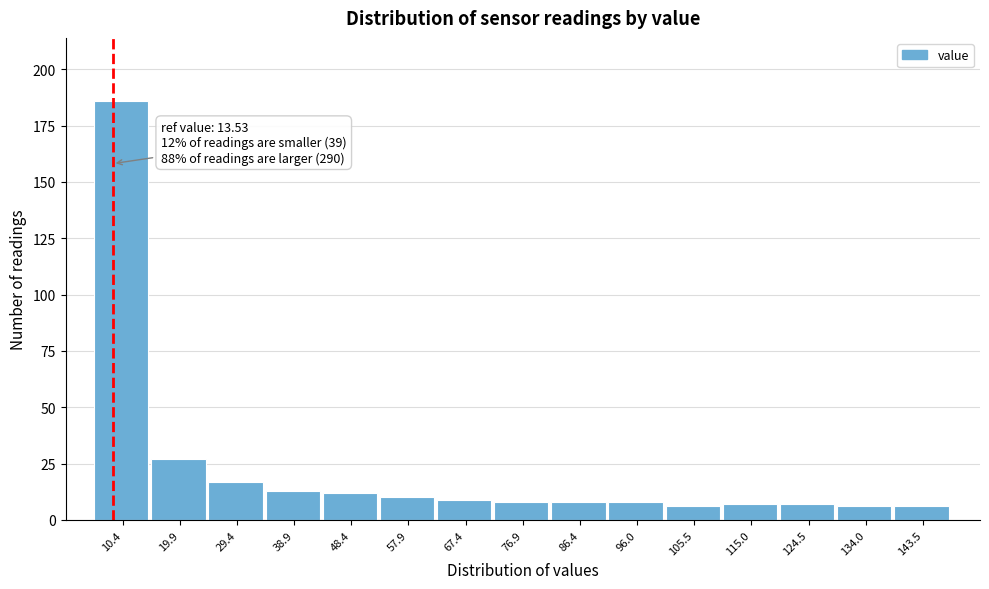

Reading left to right, list all the values displayed in this chart.

10.4=186	19.9=27	29.4=17	38.9=13	48.4=12	57.9=10	67.4=9	76.9=8	86.4=8	96.0=8	105.5=6	115.0=7	124.5=7	134.0=6	143.5=6